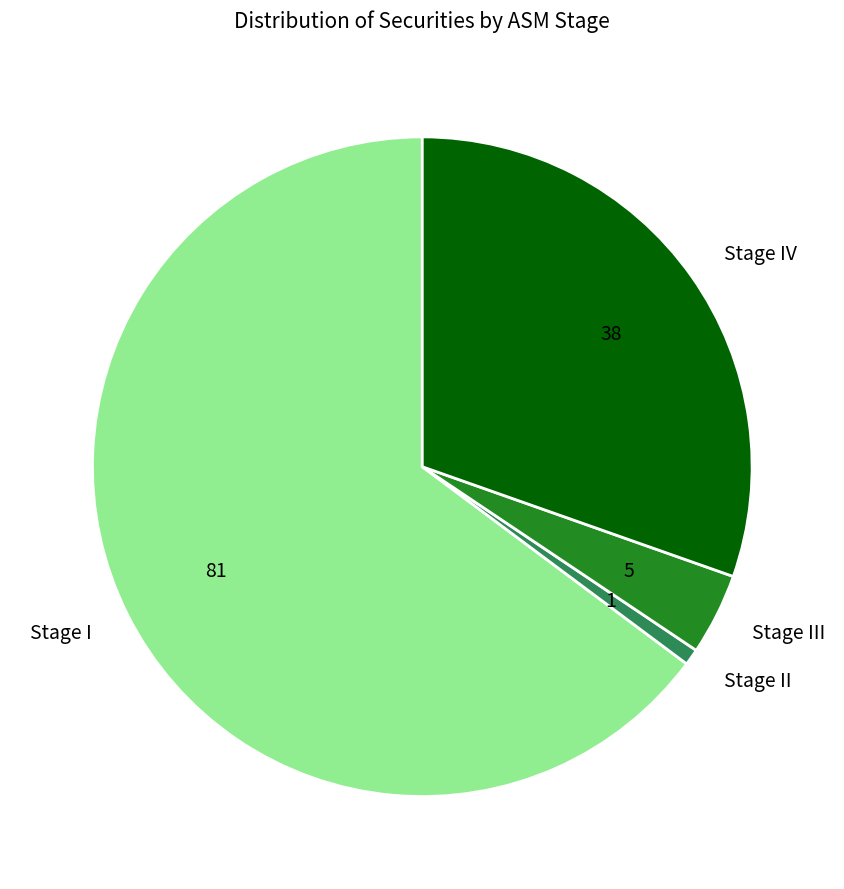

What is the largest slice in the pie chart?

Stage I